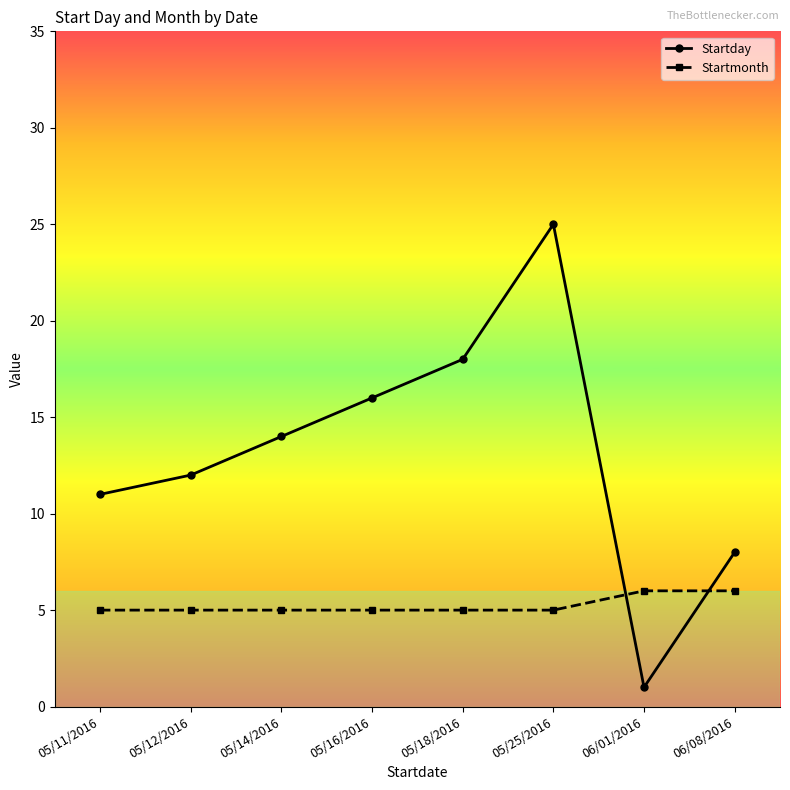

True or false: Startday and Startmonth cross at least once.

True